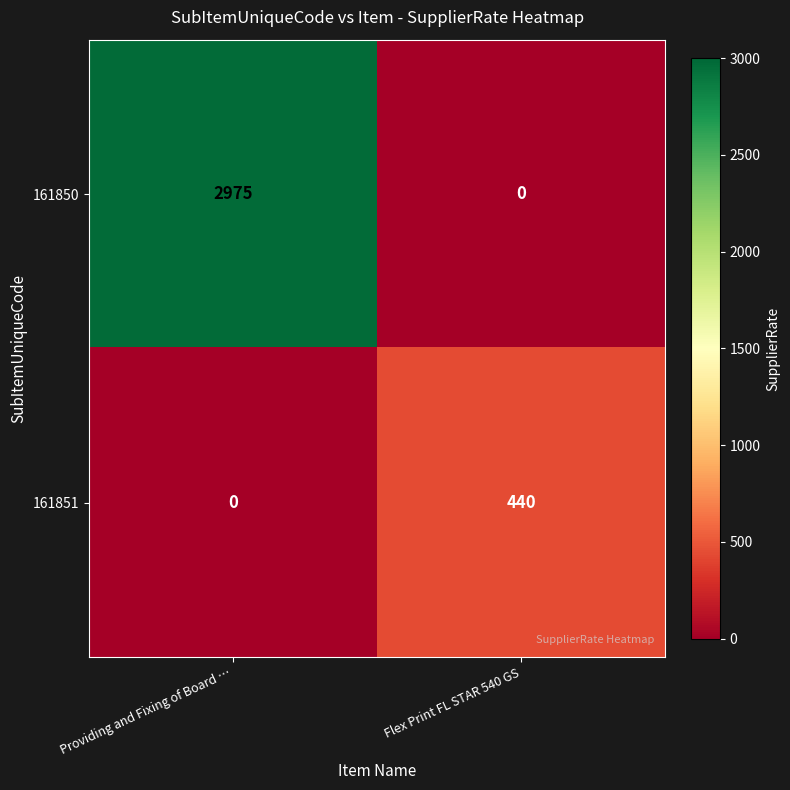

Is it true that 161851 equals 267 at Flex Print FL STAR 540 GS?

False